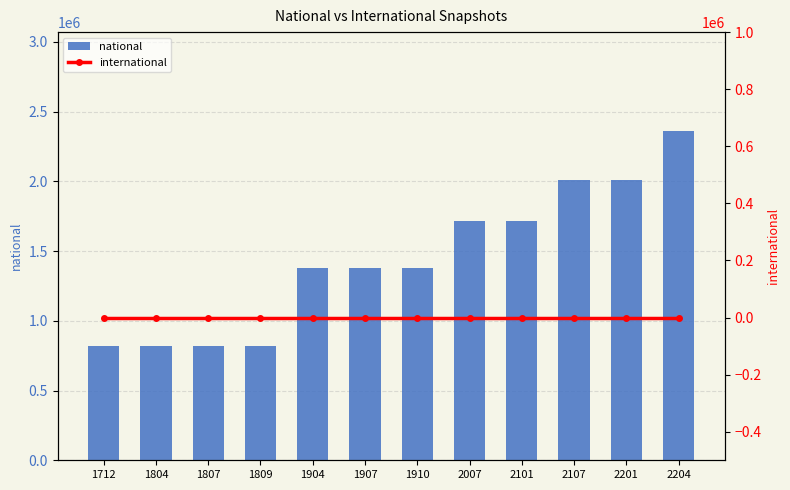

Which series has the largest total across all categories?

national